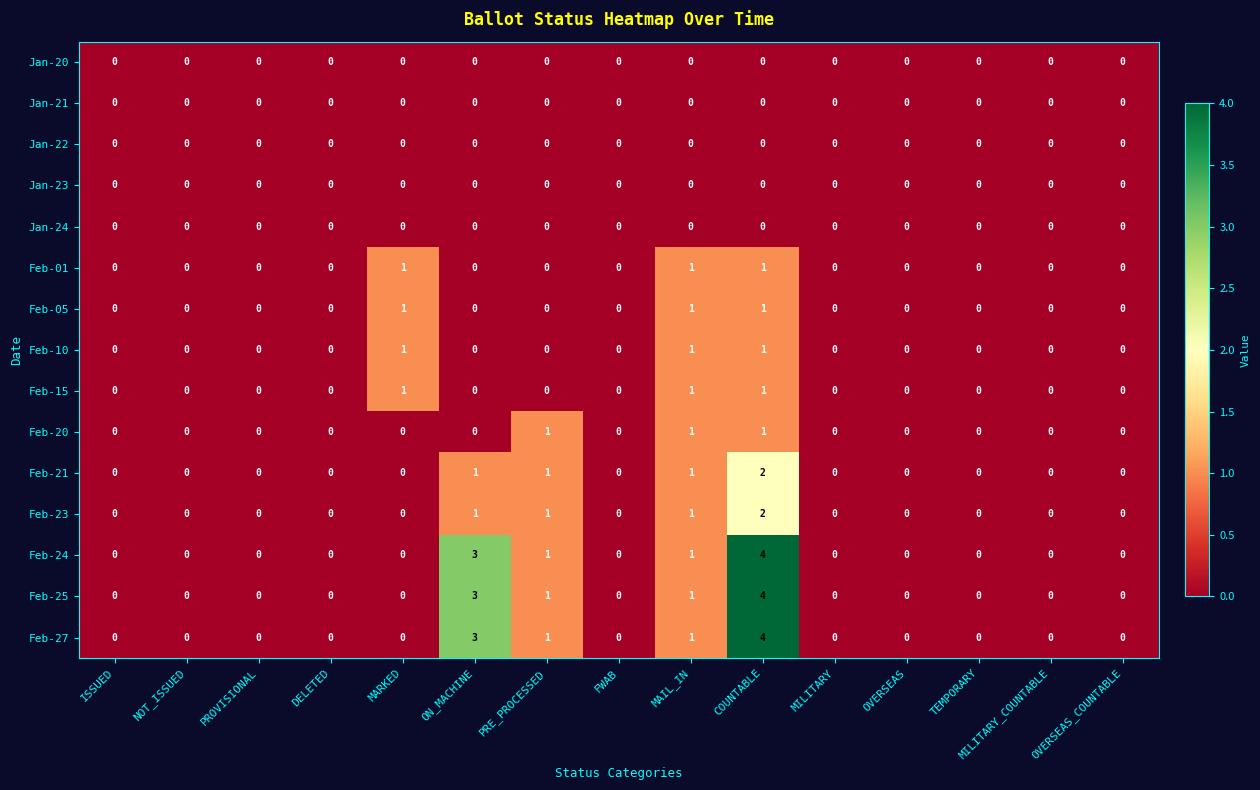

True or false: Feb-25 has a value of 2 at MILITARY_COUNTABLE.

False